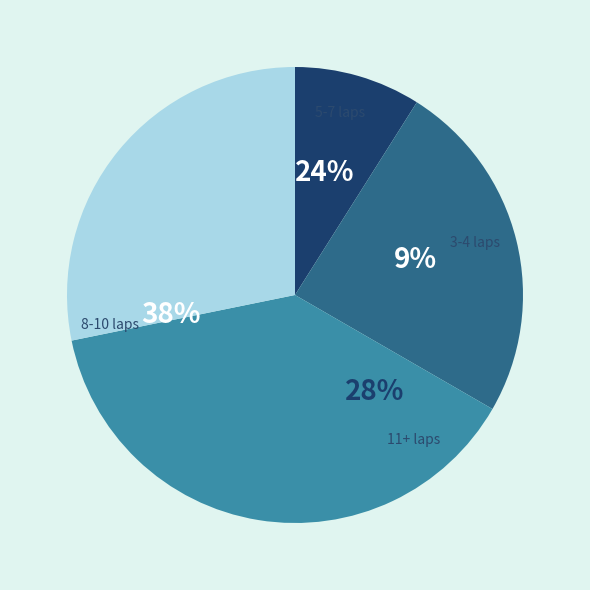

Is Titus Hunh the majority of the pie?

No